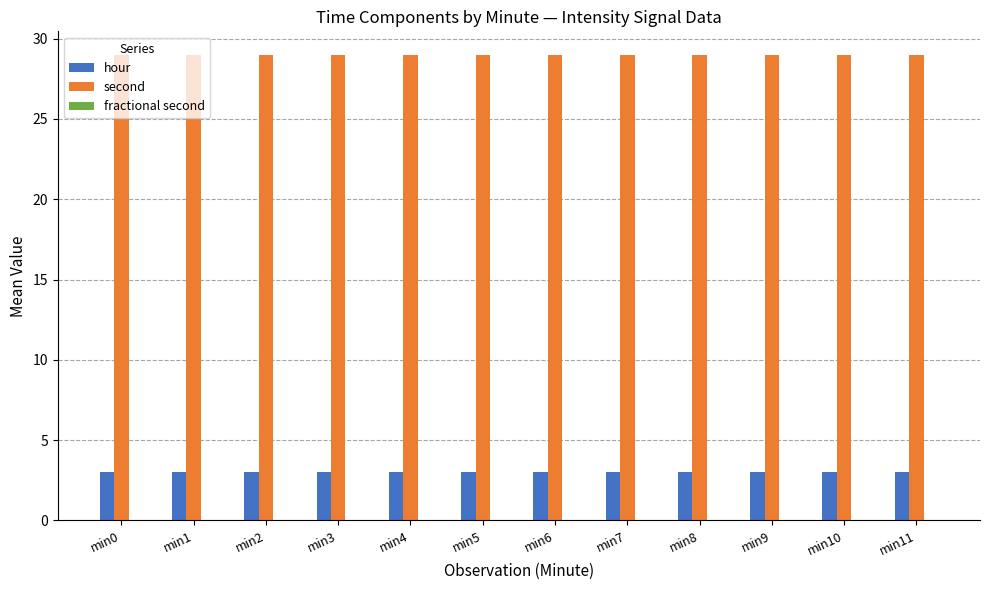

Is the value of hour at min1 greater than the value of second at min2?

No